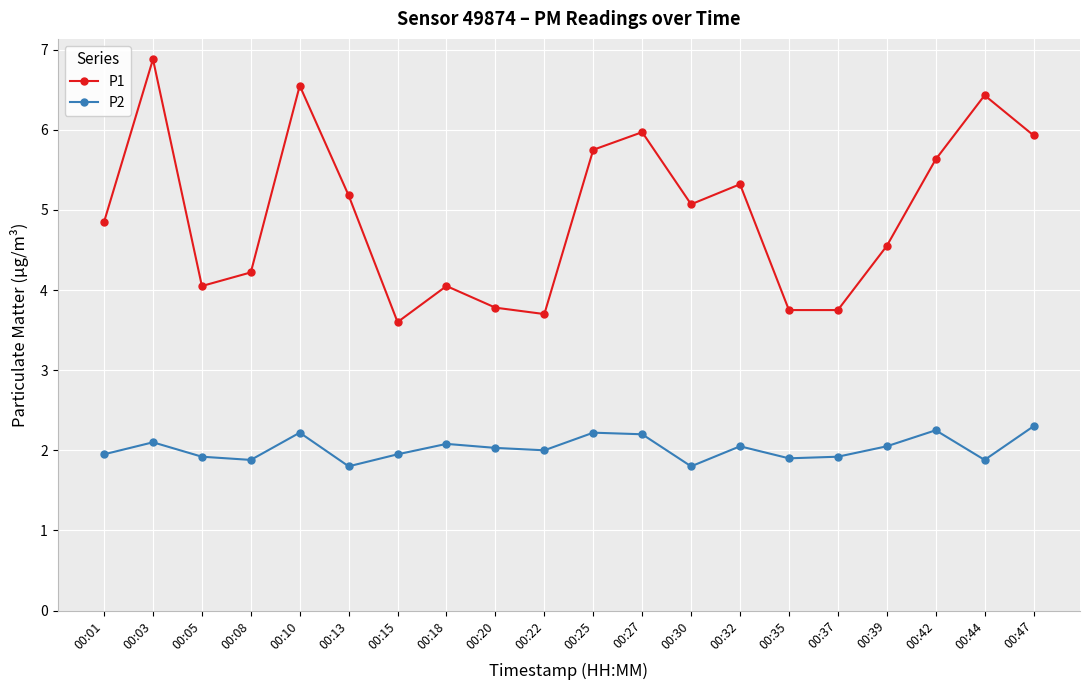

Rank the series by their average value, from highest to lowest.

P1, P2